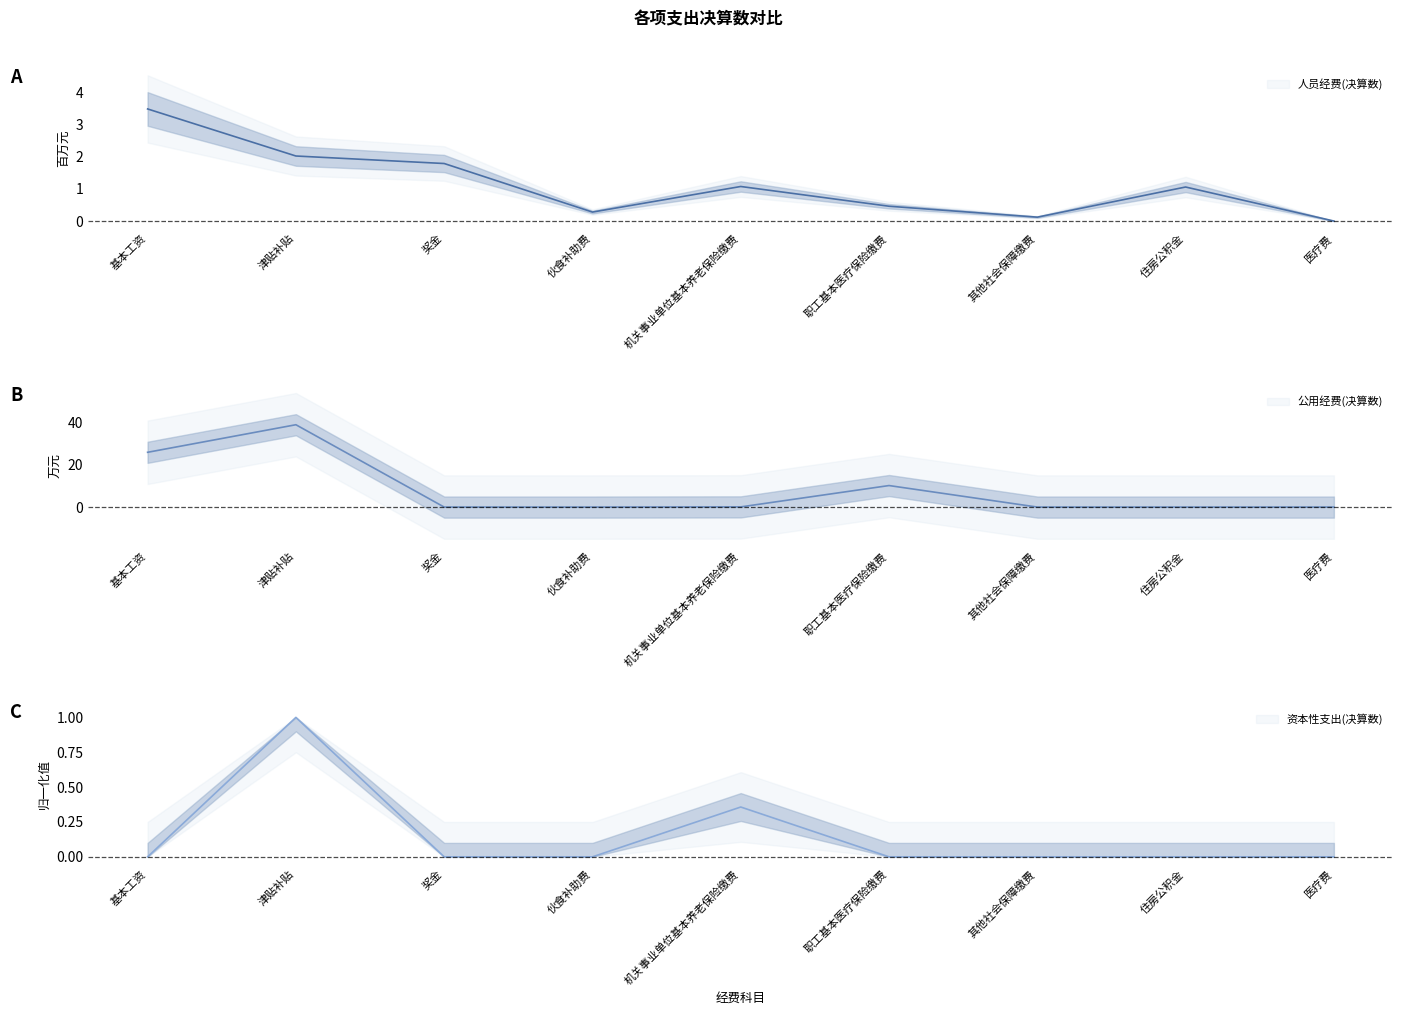

What is the label of the 5th point from the left?

机关事业单位基本养老保险缴费